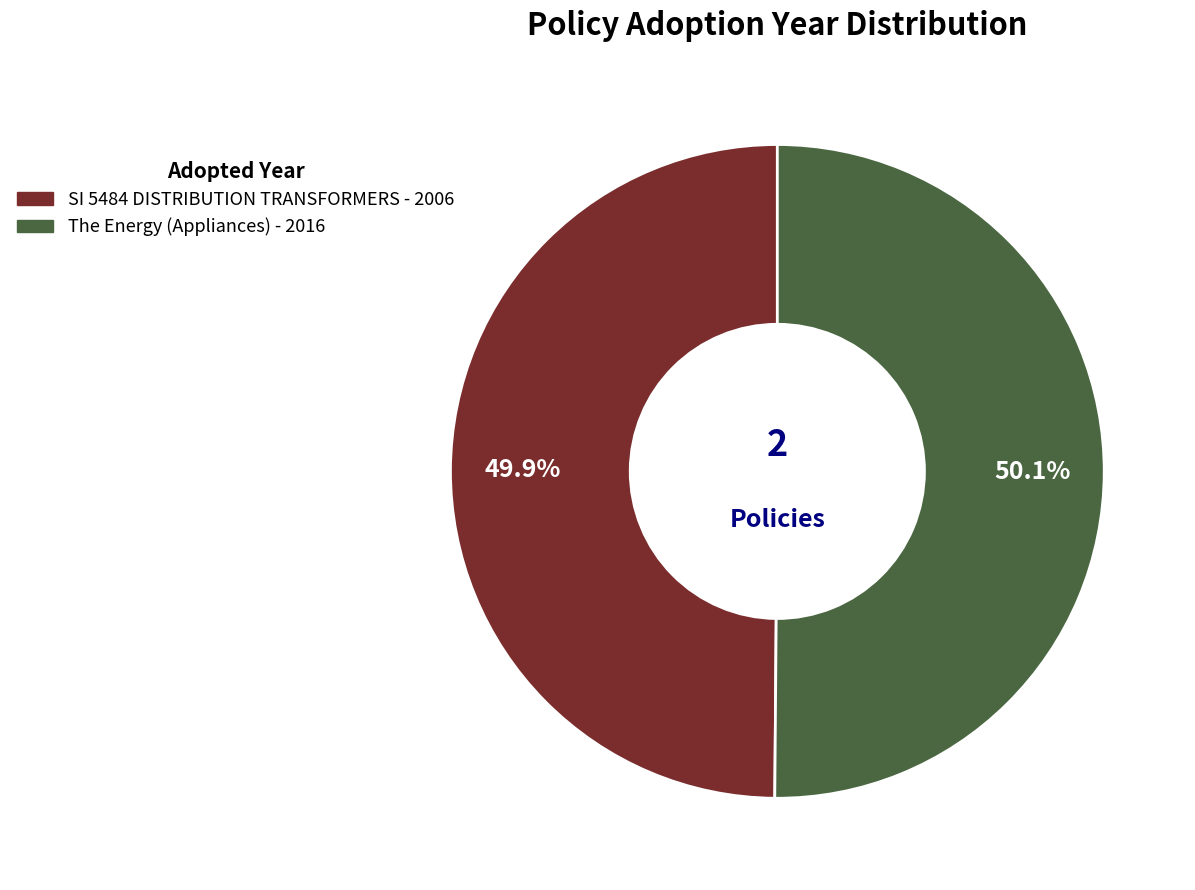

What portion of the pie excludes SI 5484 DISTRIBUTION TRANSFORMERS - 2006?

50.1%